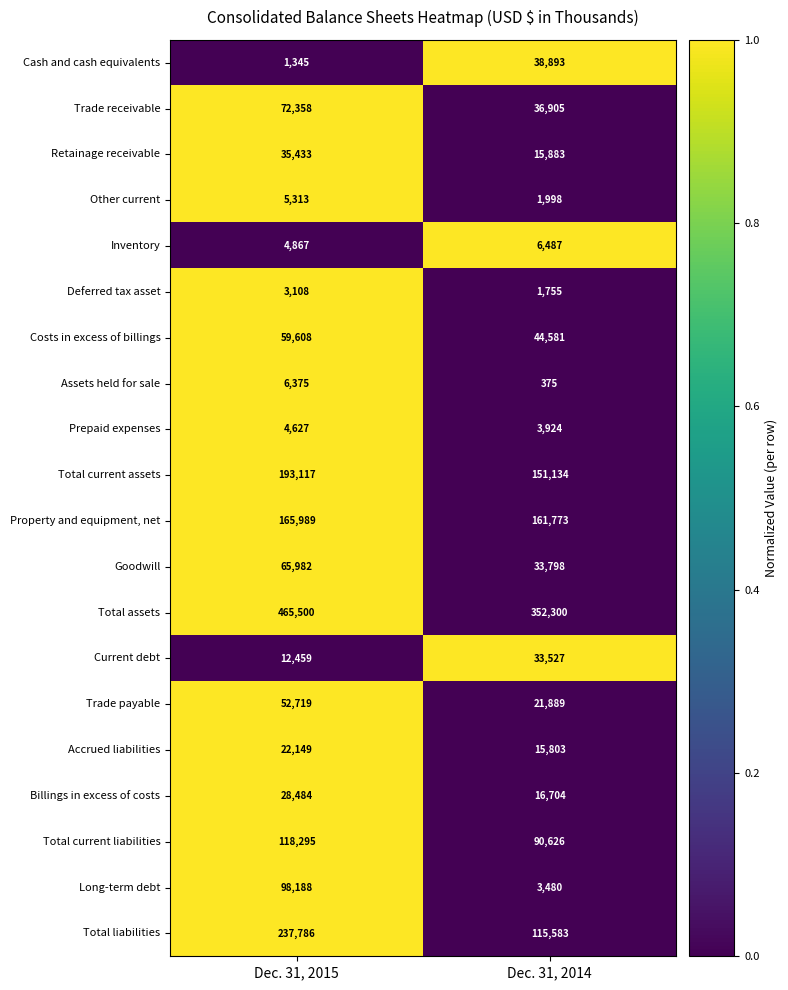

Which series changed the most between Dec. 31, 2015 and Dec. 31, 2014?

Total liabilities